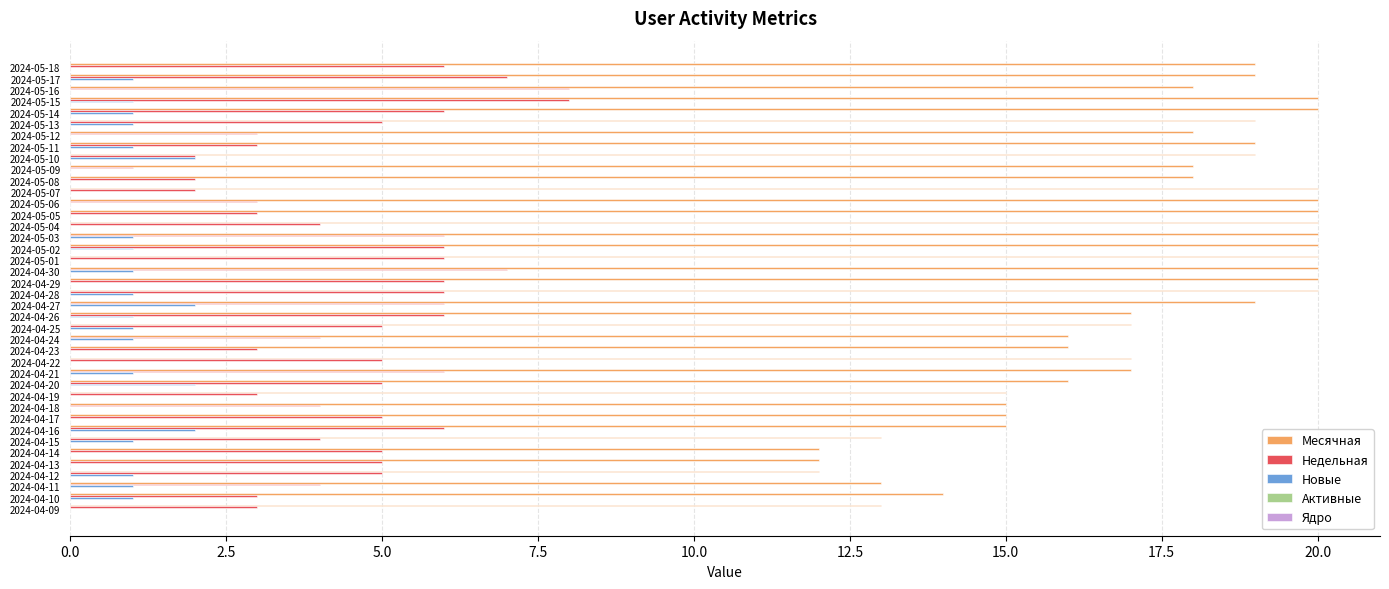

Which series has the largest total across all categories?

Месячная